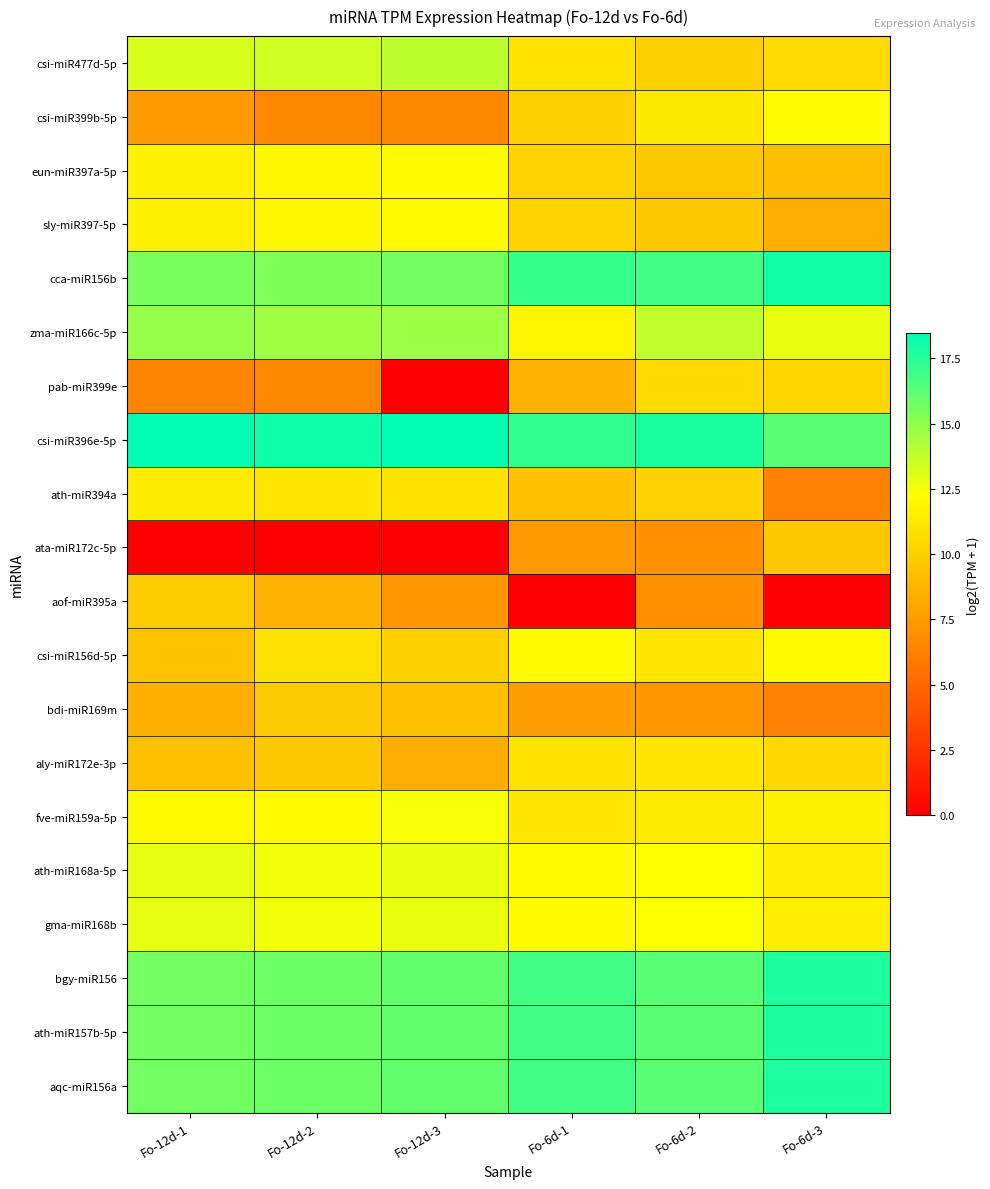

What is the spread (max minus min) of values at Fo-12d-1?

18.5